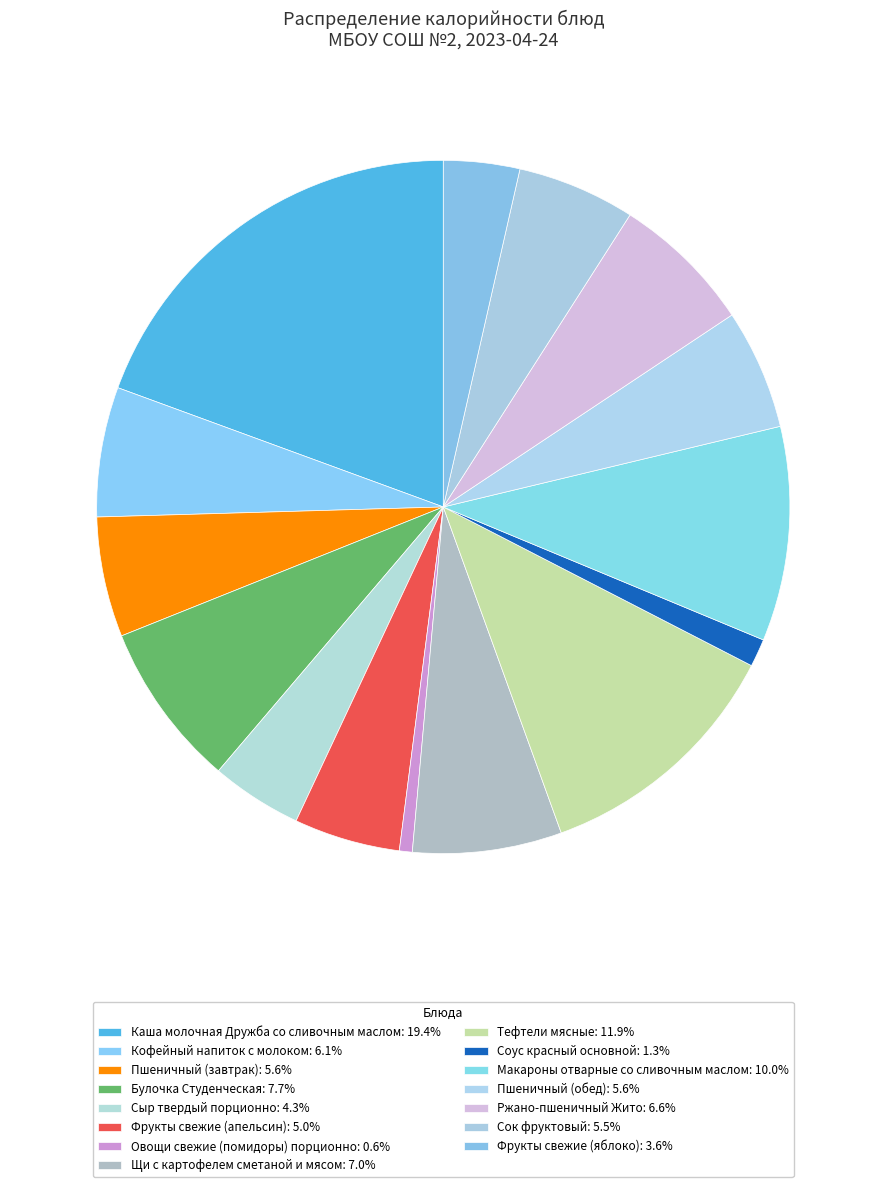

Is it true that Овощи свежие (помидоры) порционно is 15% of the pie?

False